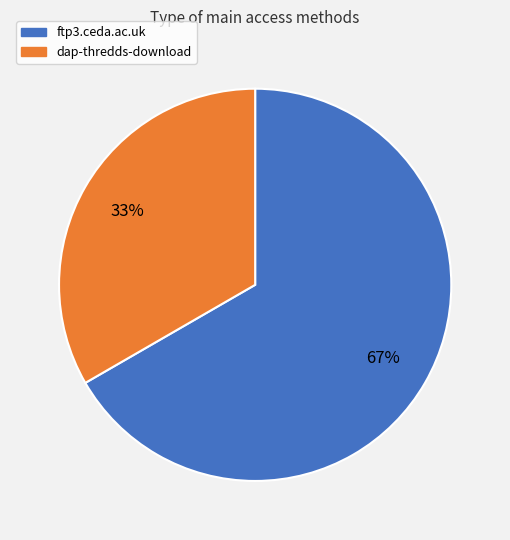

True or false: ftp3.ceda.ac.uk accounts for 53% of the total.

False